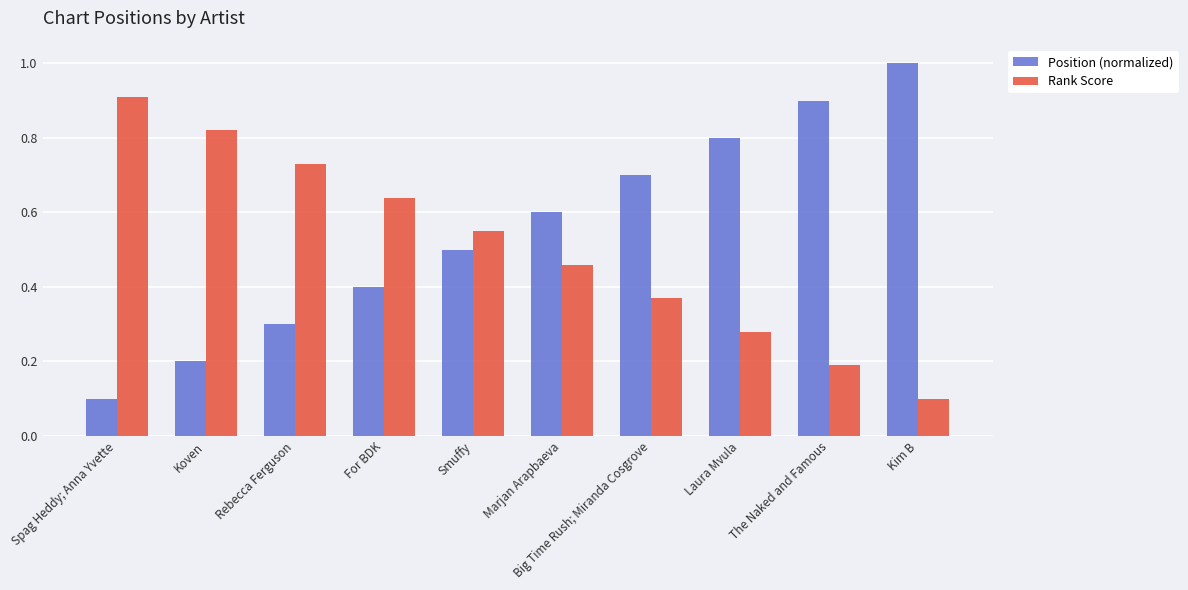

Which series has the widest spread of values?

Position (normalized)